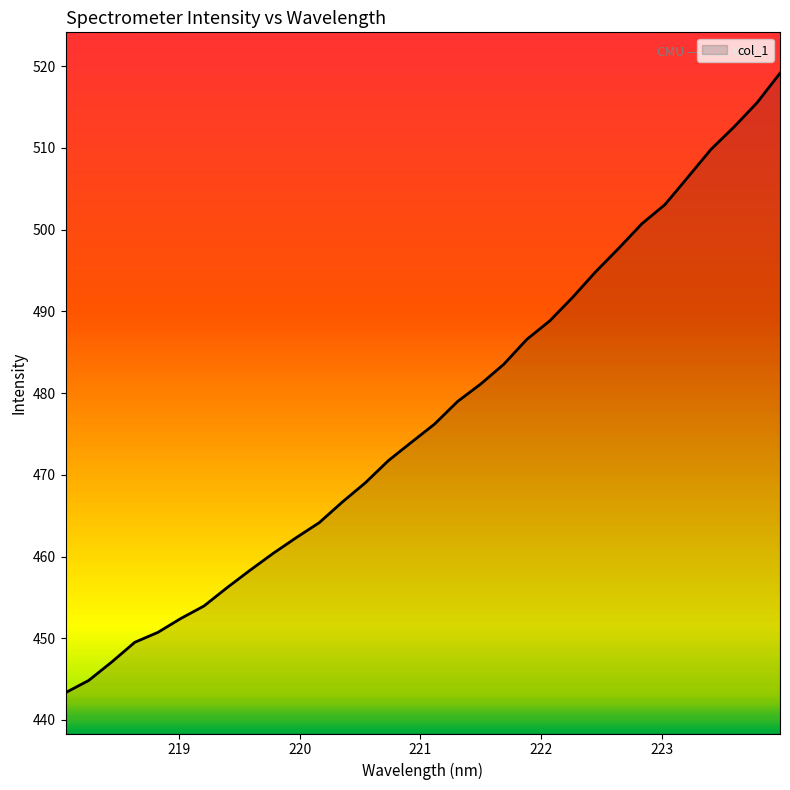

Reading left to right, transcribe all the data shown in this chart.

443.3	444.8	447.1	449.5	450.7	452.4	453.9	456.2	458.3	460.4	462.3	464.1	466.7	469.0	471.7	474.0	476.2	479.0	481.1	483.5	486.6	488.8	491.7	494.9	497.7	500.7	503.1	506.4	509.8	512.6	515.5	519.2